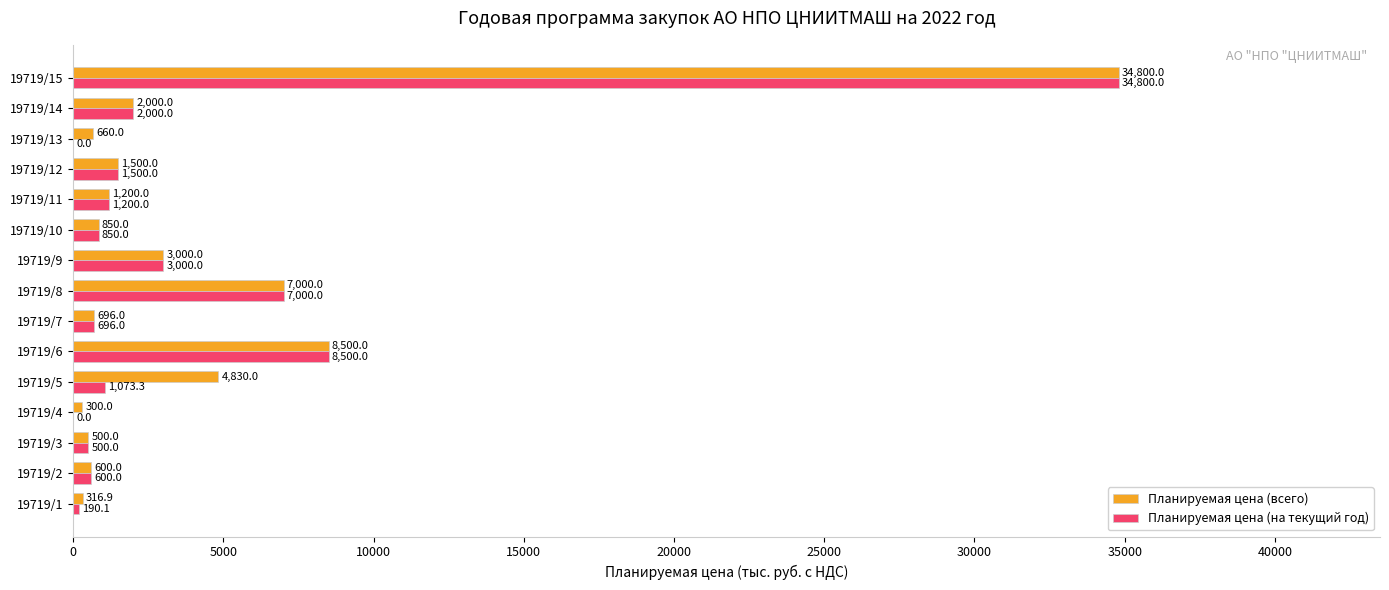

What is the greatest value displayed?

34800.0